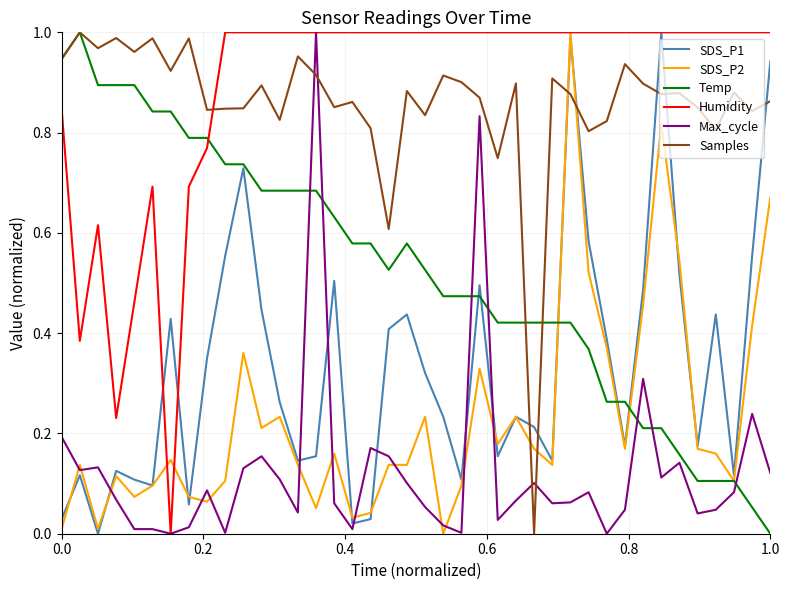

Which series has the largest total across all categories?

Humidity